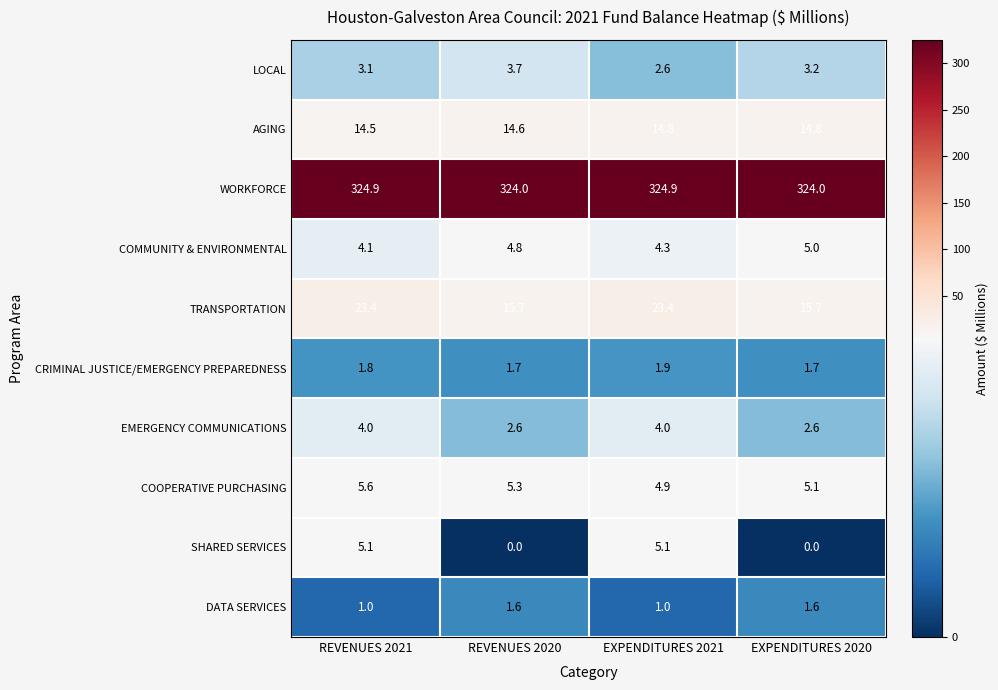

At which label does SHARED SERVICES first exceed 5?

REVENUES 2021